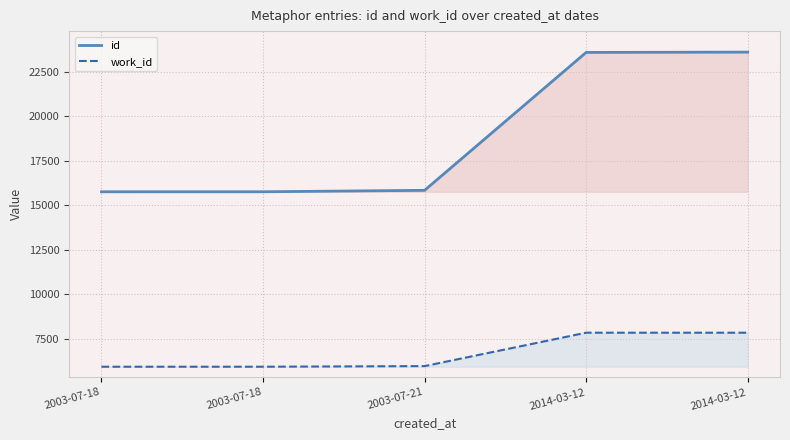

How many lines are shown in the chart?

2